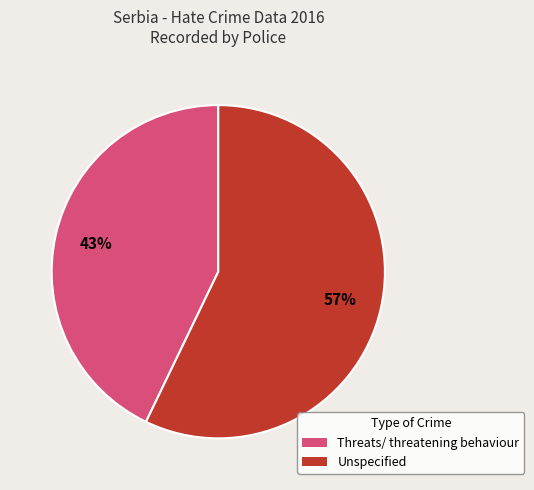

Which slice is the largest?

Unspecified